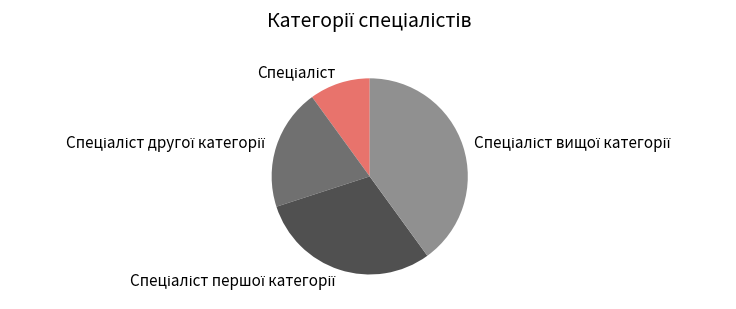

Count the number of slices in the pie.

4